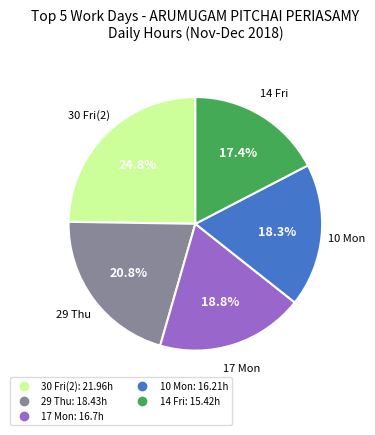

To the nearest percent, what is the difference between the largest and smallest slice percentages?

7%